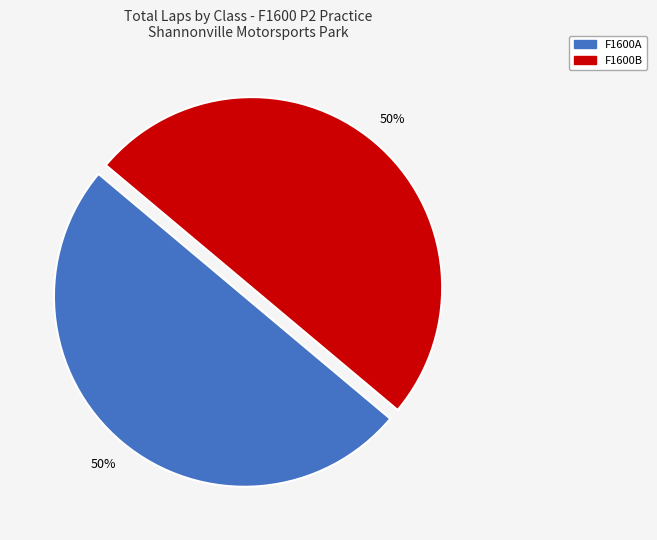

To the nearest percent, what is the average slice percentage?

50%